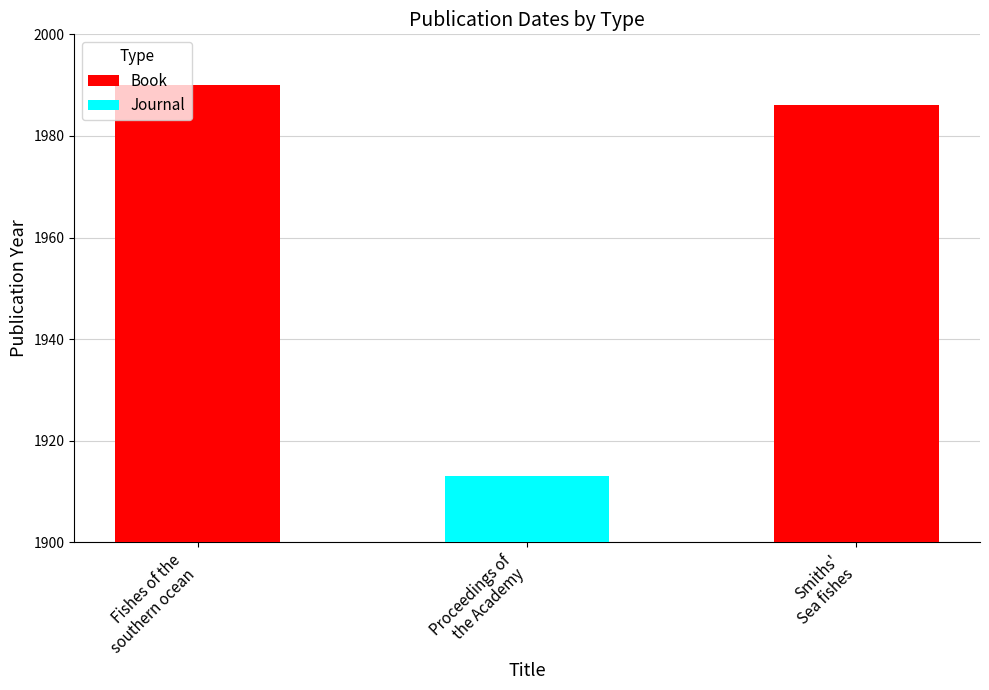

What is the maximum value for Book?

1990